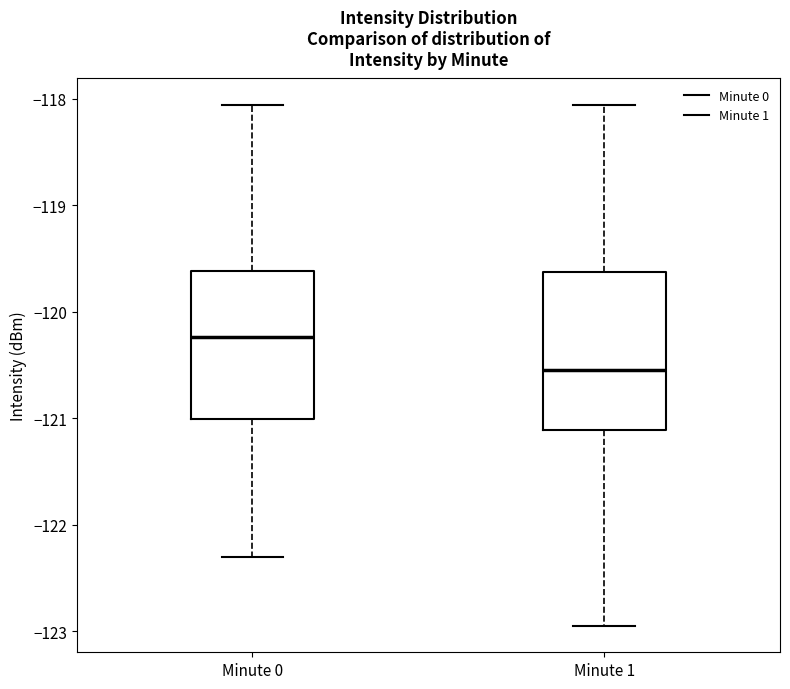

Reading left to right, read every box against the y-axis: the position of its median line, the range the box covers, and the ends of its whiskers. The values are not printed on the chart, so give them approximately, as read against the axis.

Minute 0: median -120.2, box -121.0 to -119.6, whiskers -122.3 to -118.1
Minute 1: median -120.5, box -121.1 to -119.6, whiskers -123.0 to -118.1